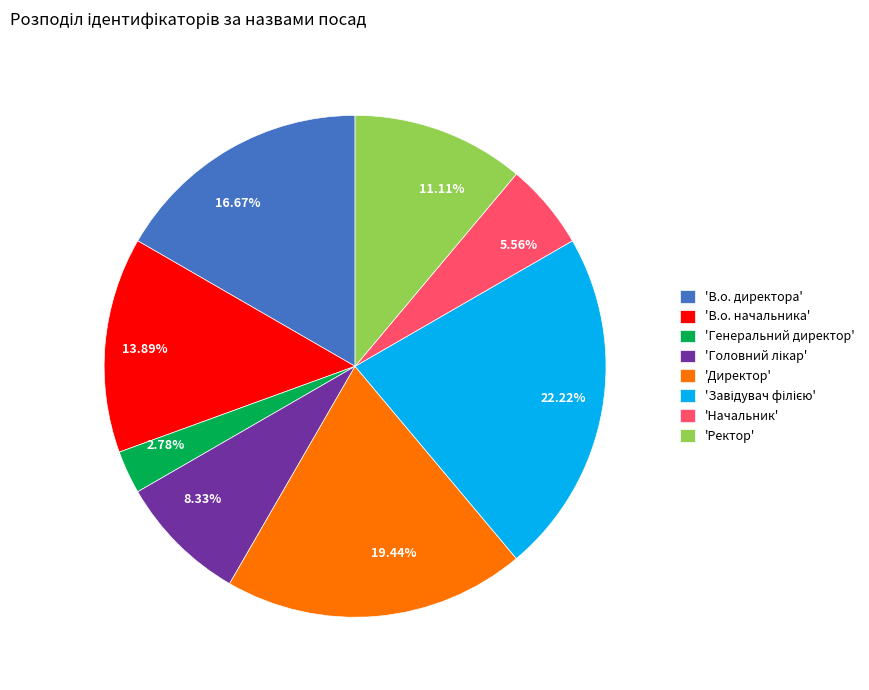

To the nearest percent, what is the average slice percentage?

12%